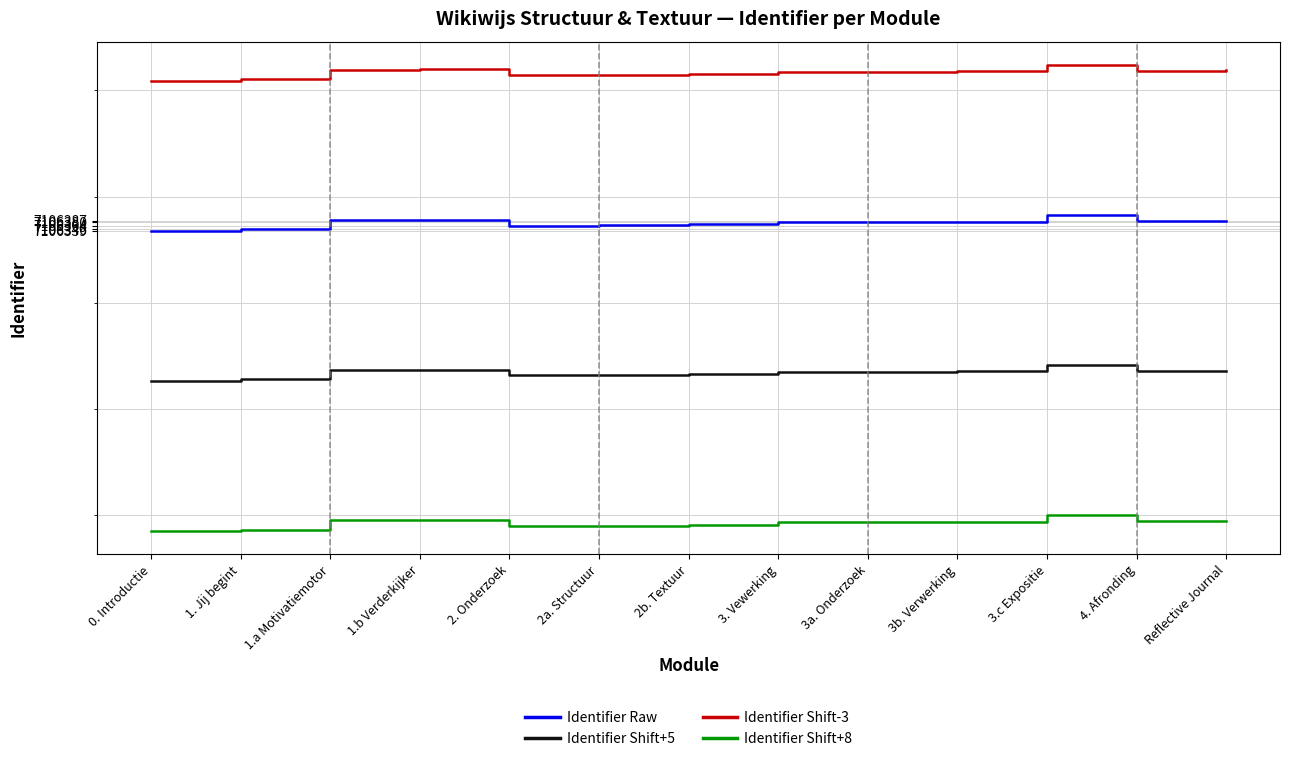

True or false: Identifier Shift-3 has a value of 4660095.4 at 1.a Motivatiemotor.

False